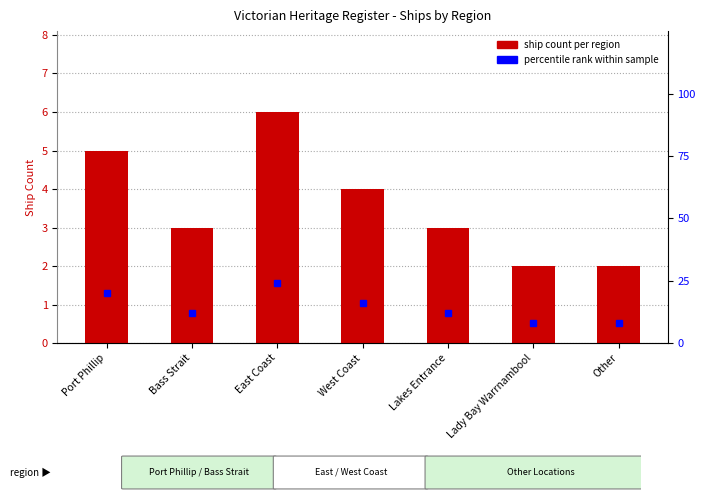

Between West Coast and Lady Bay Warrnambool, which series saw the biggest shift?

percentile rank within sample